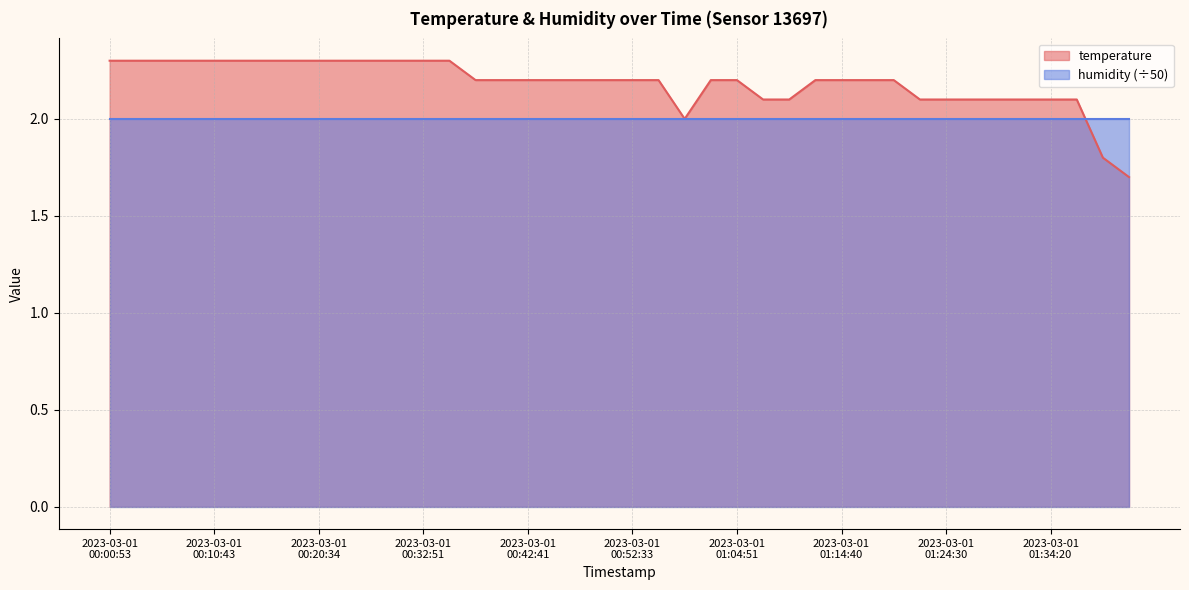

Which label corresponds to the smallest value in the chart?

2023-03-01T01:44:16